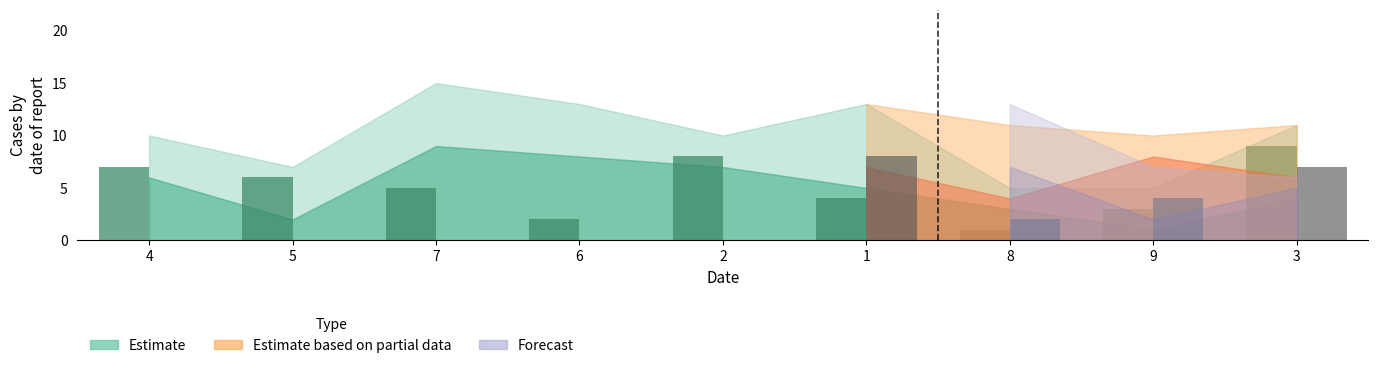

What is the smallest value displayed?

1